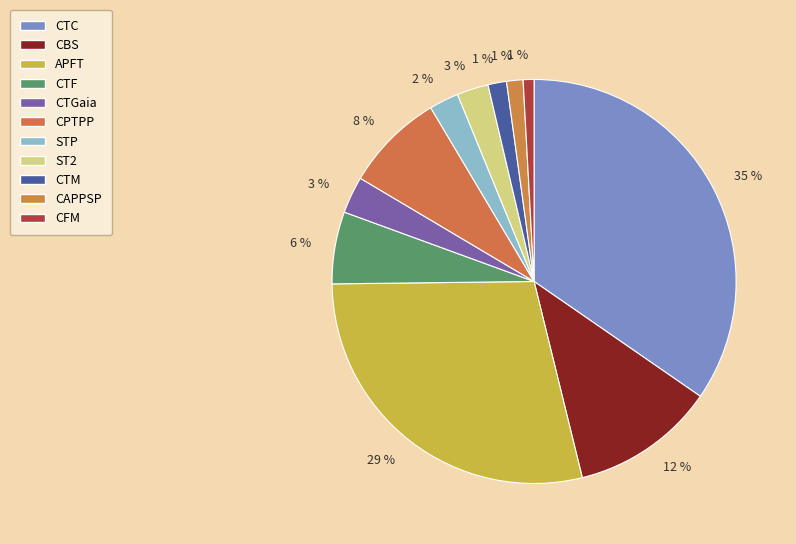

To the nearest percent, what percentage of the pie is APFT?

29%